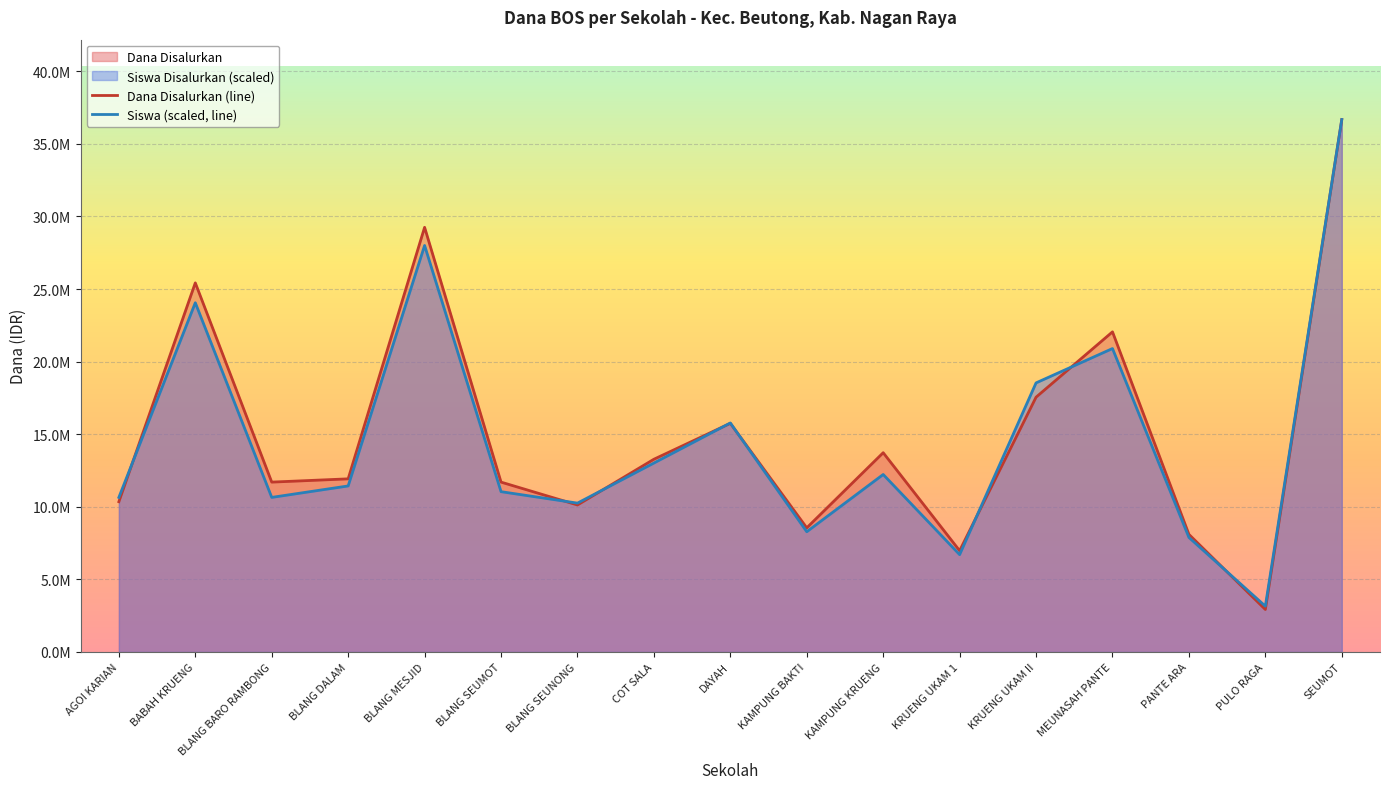

True or false: Siswa (scaled, line) has a value of 17898357.6 at BLANG SEUNONG.

False